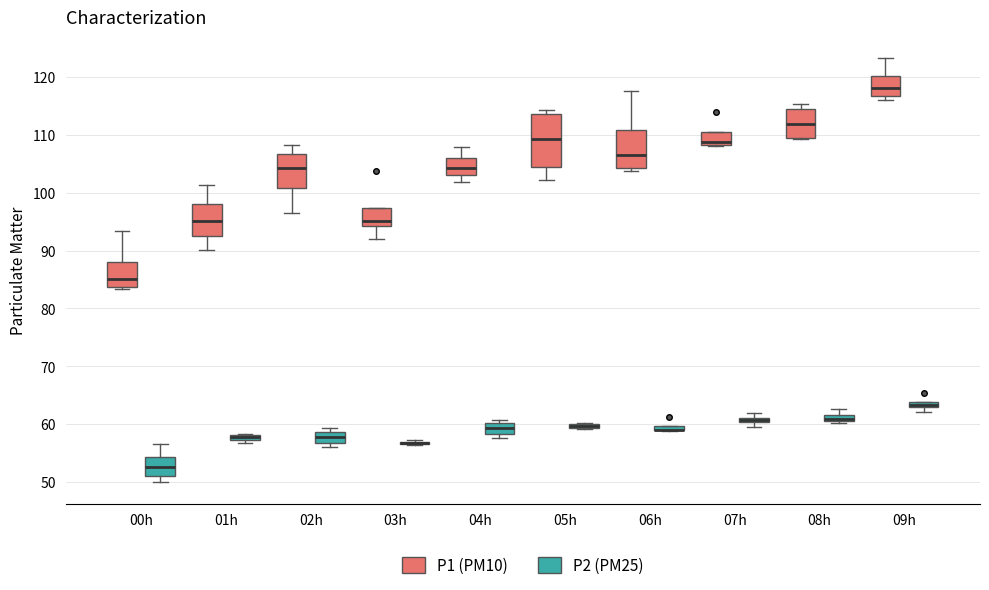

Where is the lower edge of the box for 01h (P2 (PM25)) on the y-axis? The values are not printed on the chart, so give them approximately, as read against the axis.

57